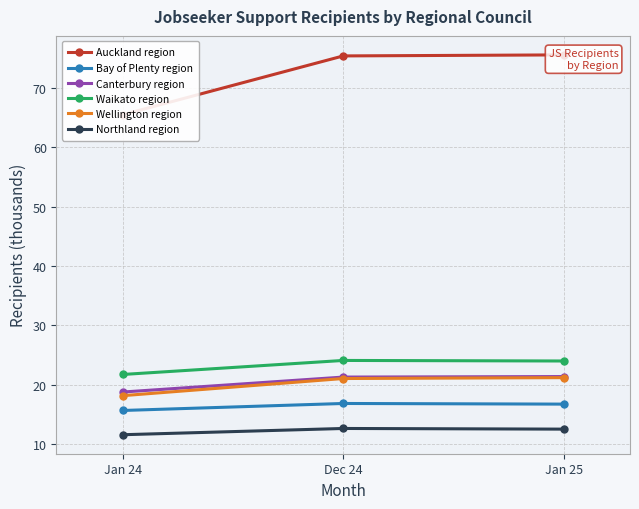

Reading left to right, transcribe all the data shown in this chart.

Auckland region: 65.5	75.4	75.6
Bay of Plenty region: 15.6	16.8	16.7
Canterbury region: 18.7	21.3	21.4
Waikato region: 21.7	24.1	24.0
Wellington region: 18.1	21.0	21.2
Northland region: 11.5	12.6	12.5